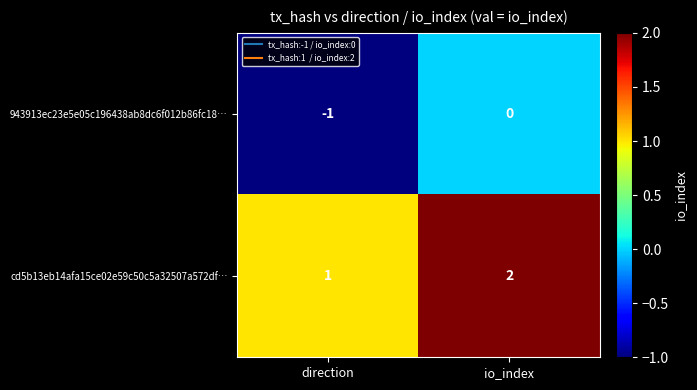

Which category has the highest value across all series?

io_index